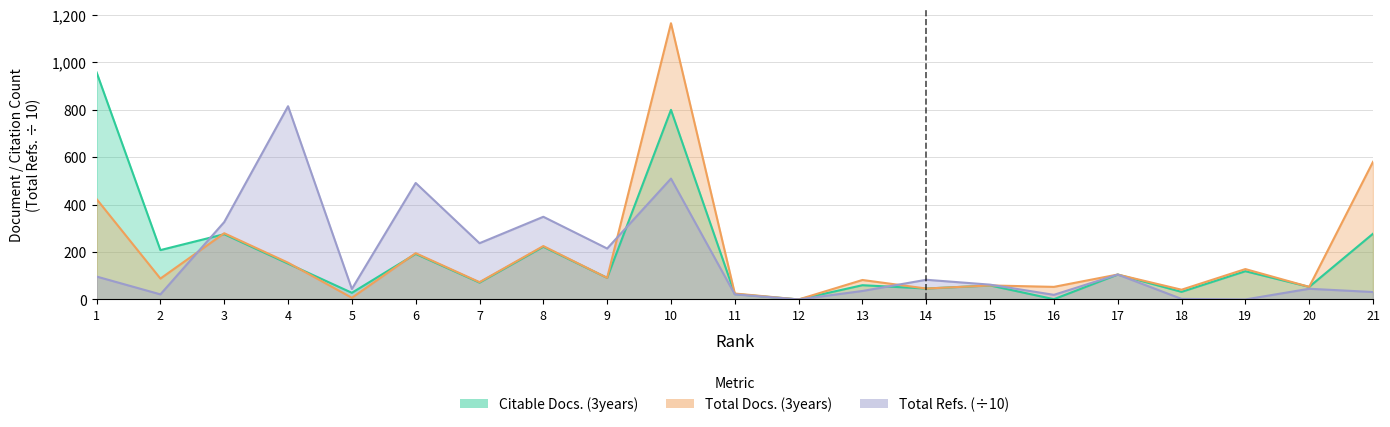

The value of Total Docs. (3years) at 4 is 31.9. True or false?

False